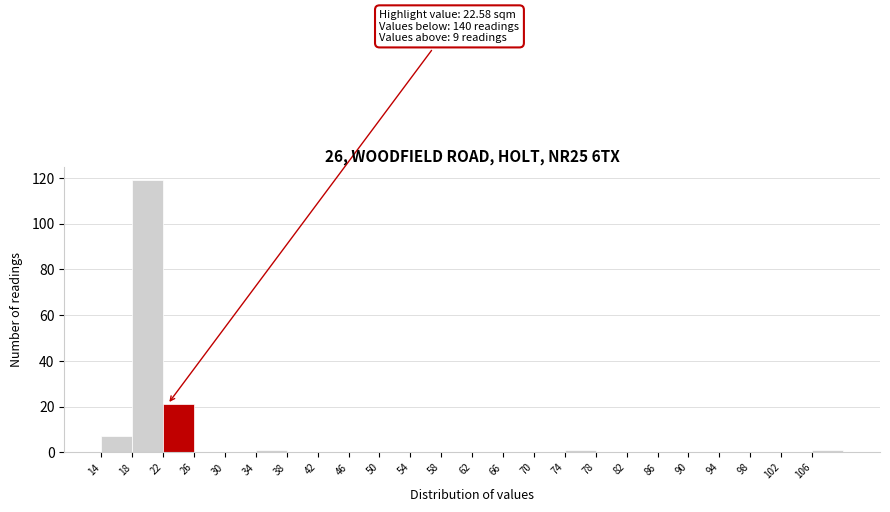

Which range on the x-axis has the tallest bar?

18 to 22